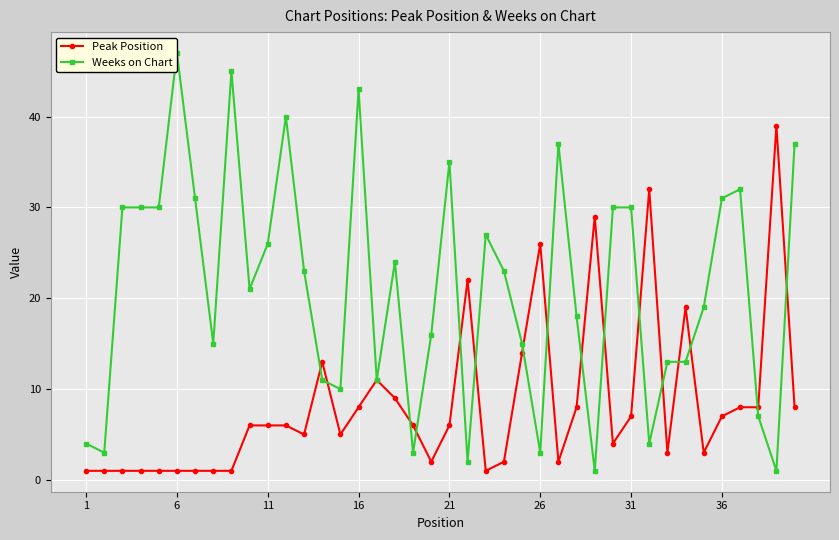

True or false: Peak Position has more than 1 points higher than both neighbors.

True